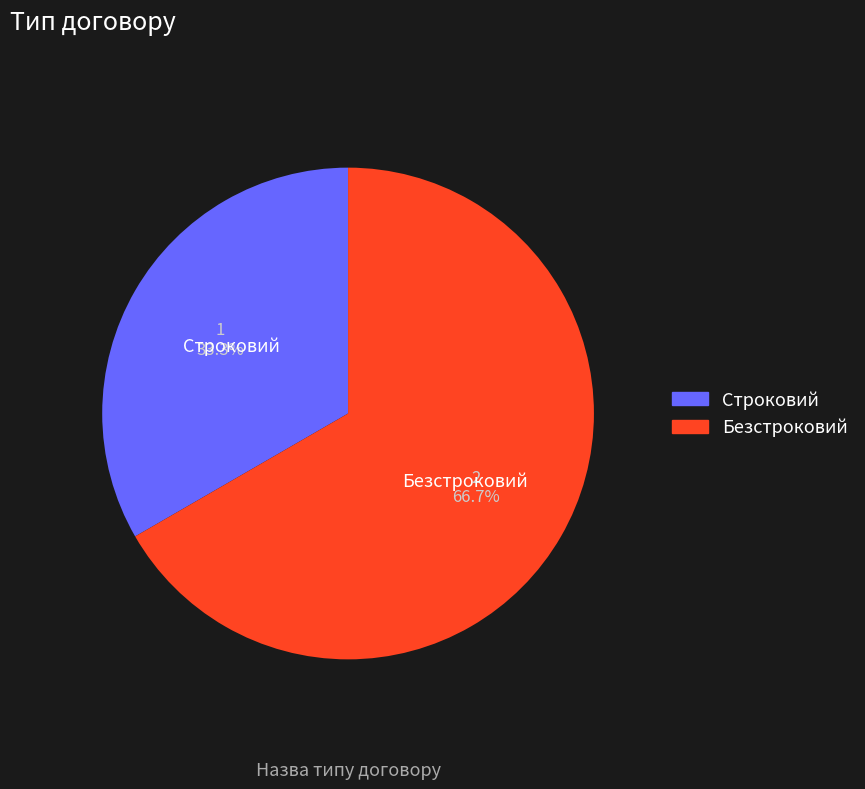

How much of the chart is everything except Безстроковий?

33.3%